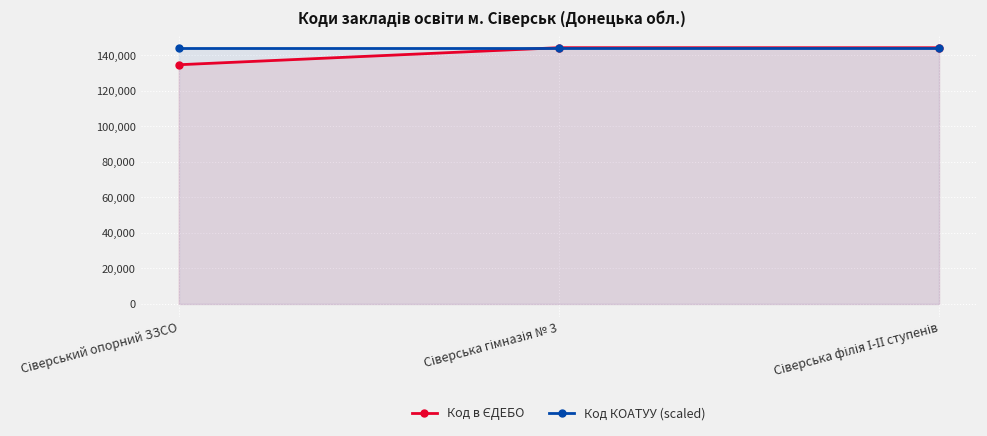

List the labels in order of Код в ЄДЕБО value, smallest first.

Сіверський опорний ЗЗСО, Сіверська філія І-ІІ ступенів, Сіверська гімназія № 3